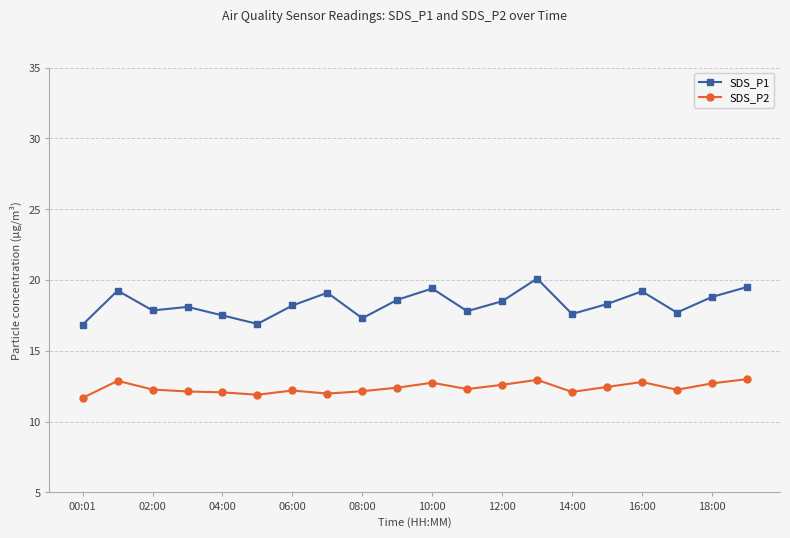

Which series has the widest spread of values?

SDS_P1